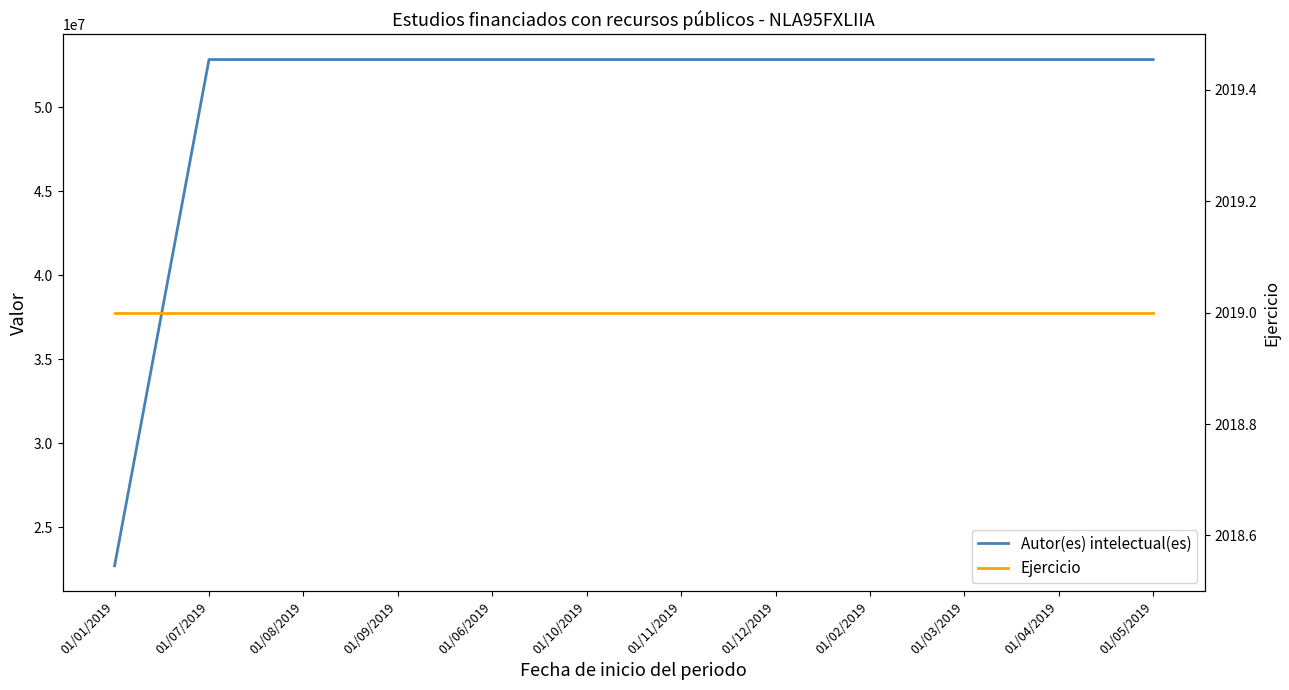

How many interior local valleys does the Autor(es) intelectual(es) series have?

2